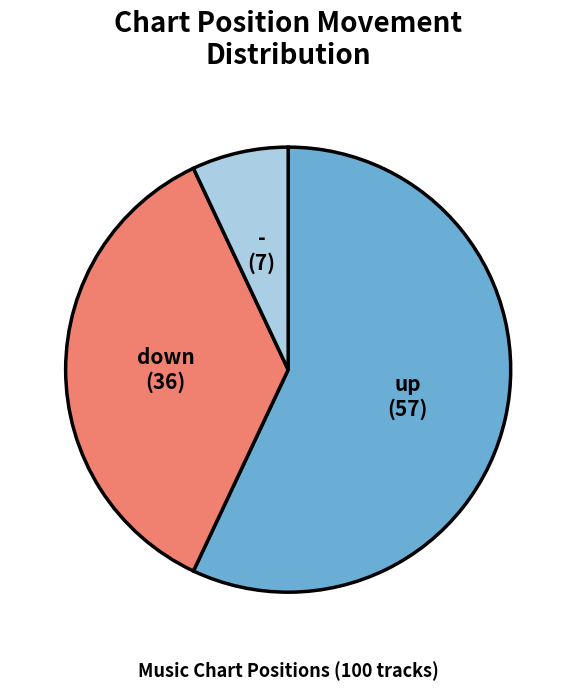

Is it true that - is 7% of the pie?

True